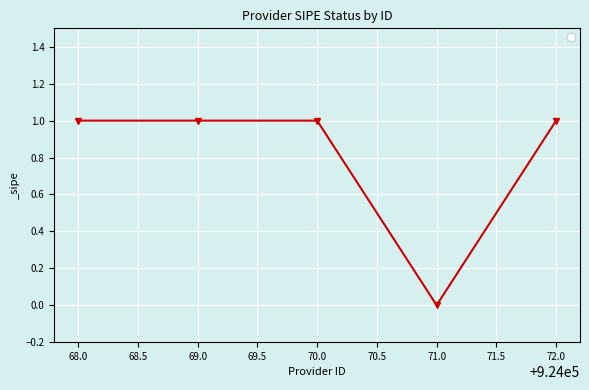

Does the chart display data point markers on the line(s)?

Yes